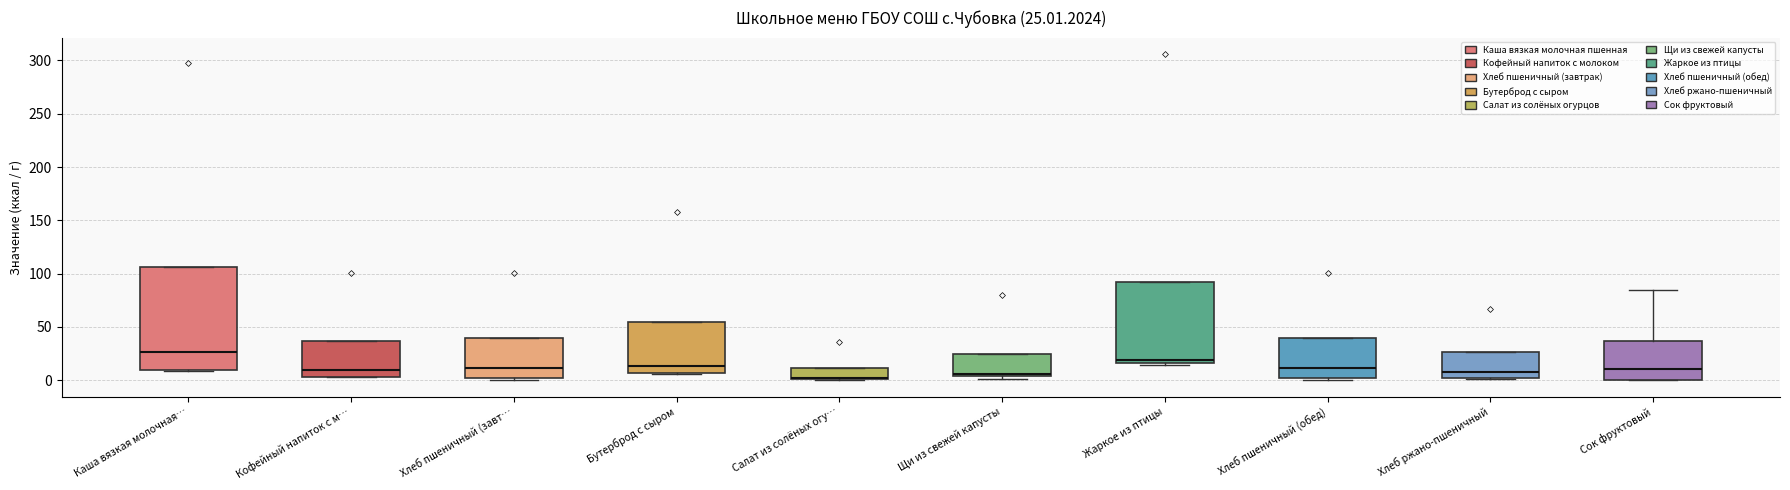

Comparing the boxes themselves (not the whiskers), which one is the tallest?

Каша вязкая молочная…